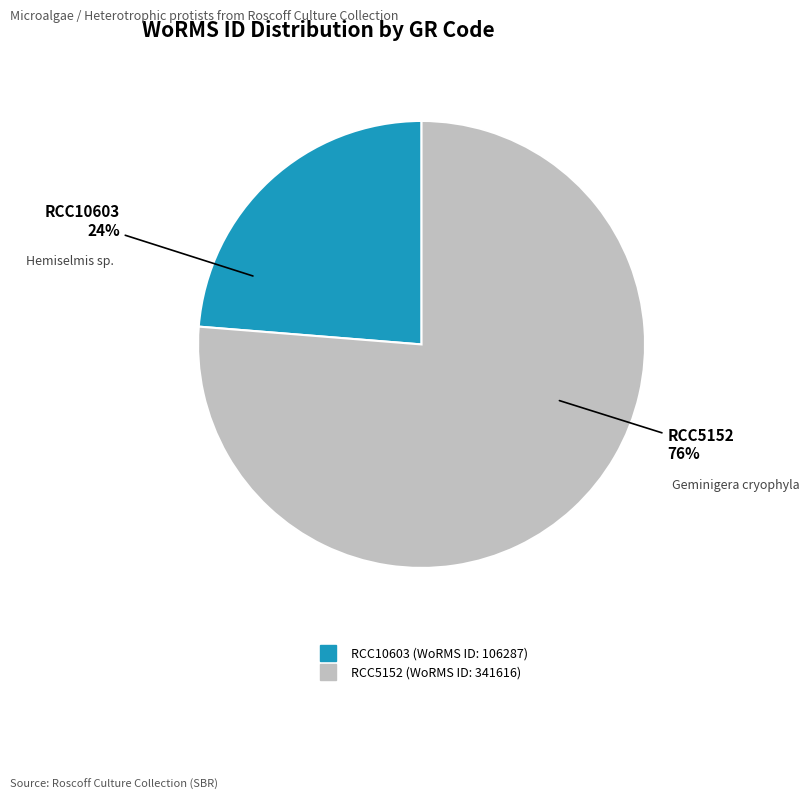

The RCC10603 slice represents 24% of the pie. True or false?

True